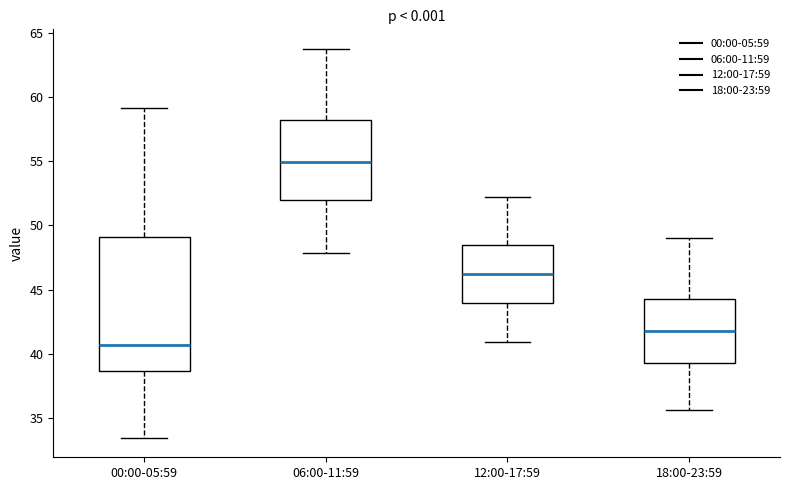

Where does the median line of the box for 12:00-17:59 sit on the y-axis? The values are not printed on the chart, so give them approximately, as read against the axis.

46.0